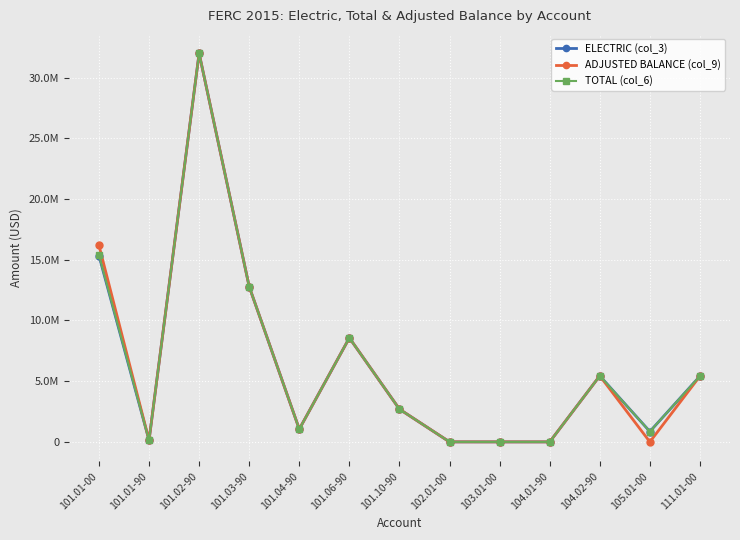

The value of TOTAL (col_6) at 102.01-00 is 500.0. True or false?

True